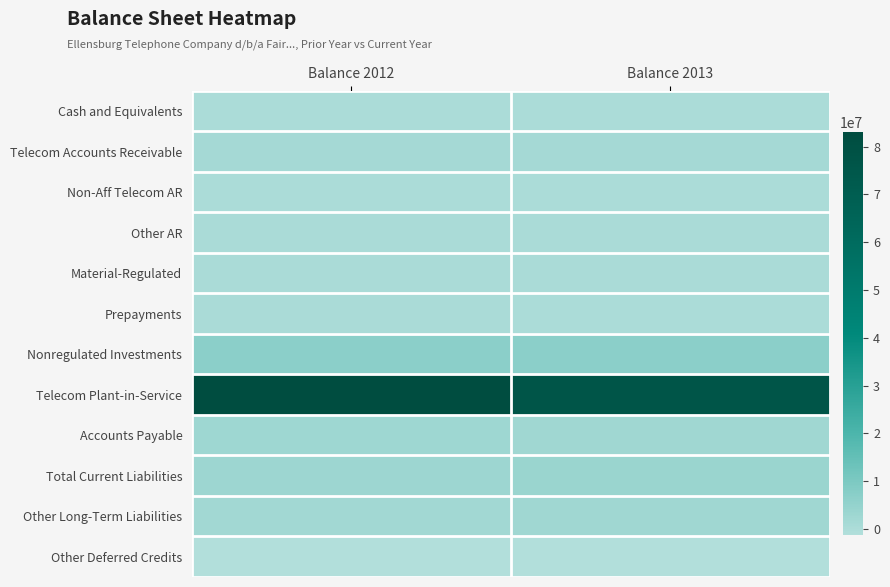

Which label corresponds to the largest value in the chart?

Balance 2012